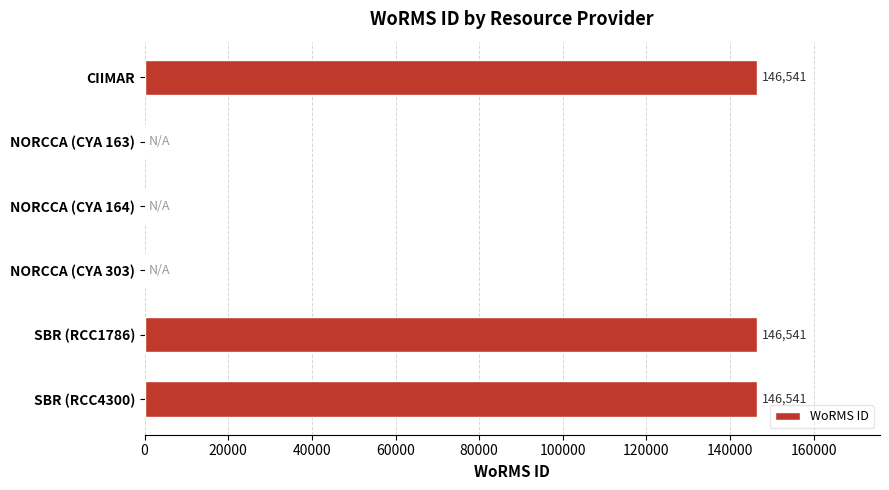

Count the number of data series in this chart.

1